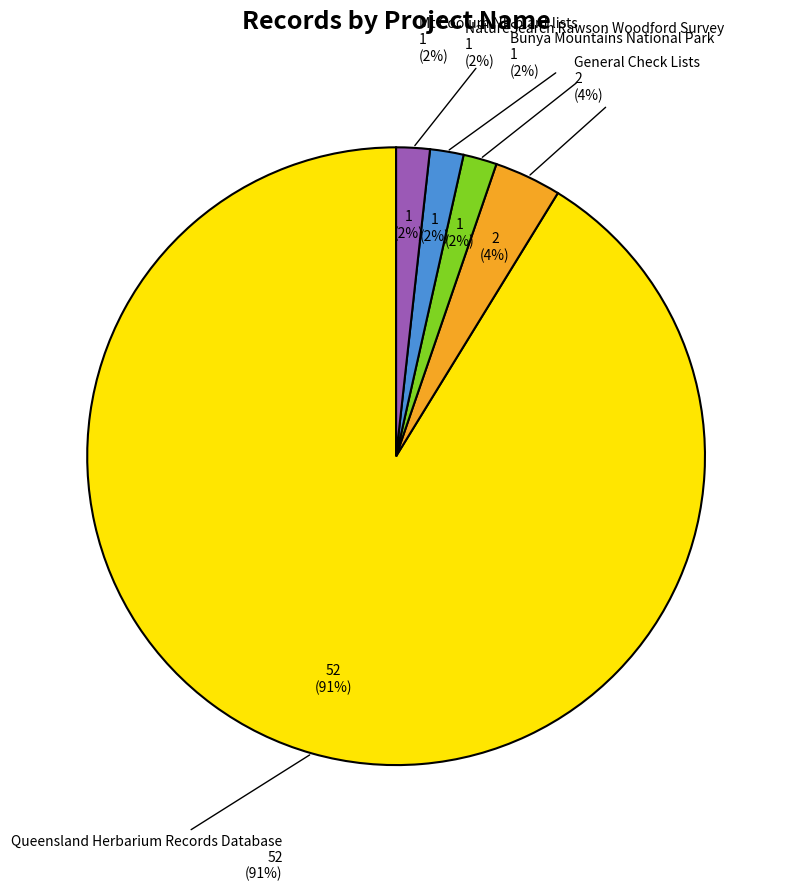

How many segments does this pie chart have?

5